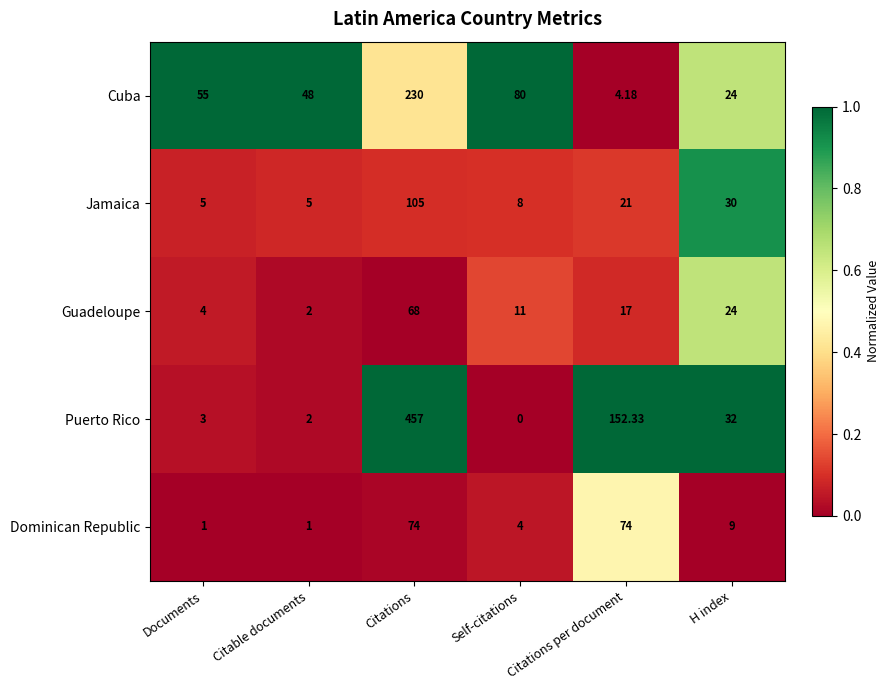

Rank the series at Documents from highest to lowest value.

Cuba, Jamaica, Guadeloupe, Puerto Rico, Dominican Republic